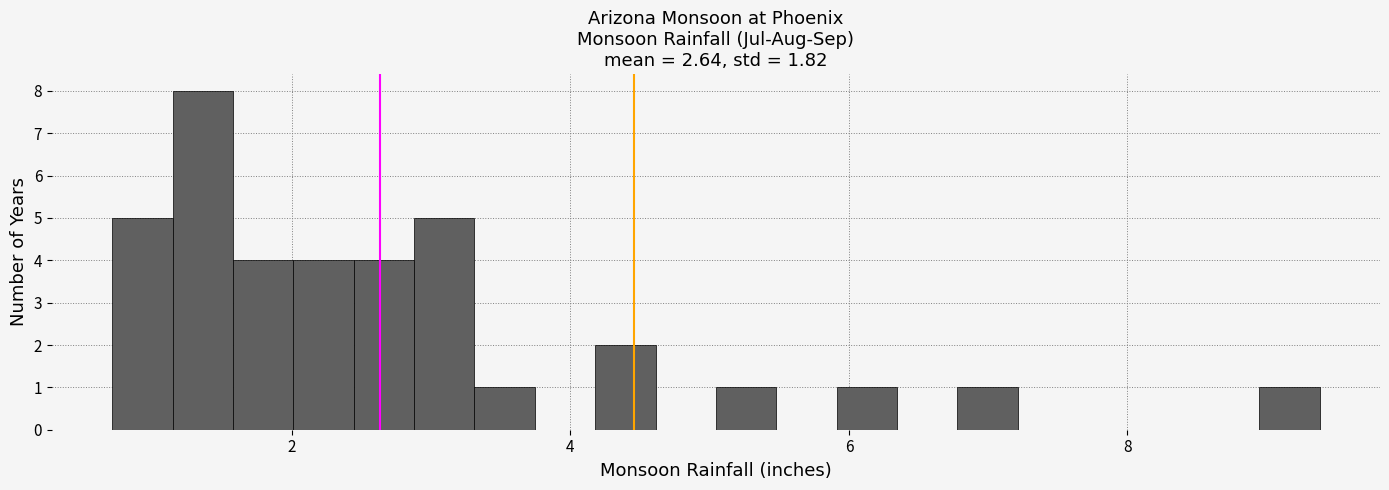

Read against the x-axis, roughly where is the centre of the tallest bar?

1.4